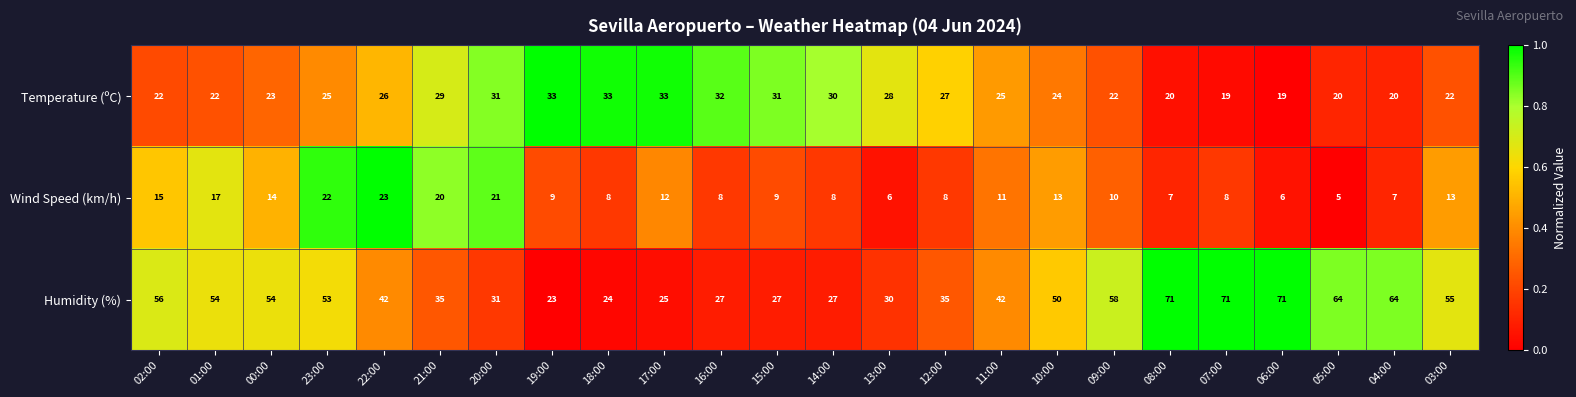

True or false: Wind Speed (km/h) has a value of 2 at 05:00.

False